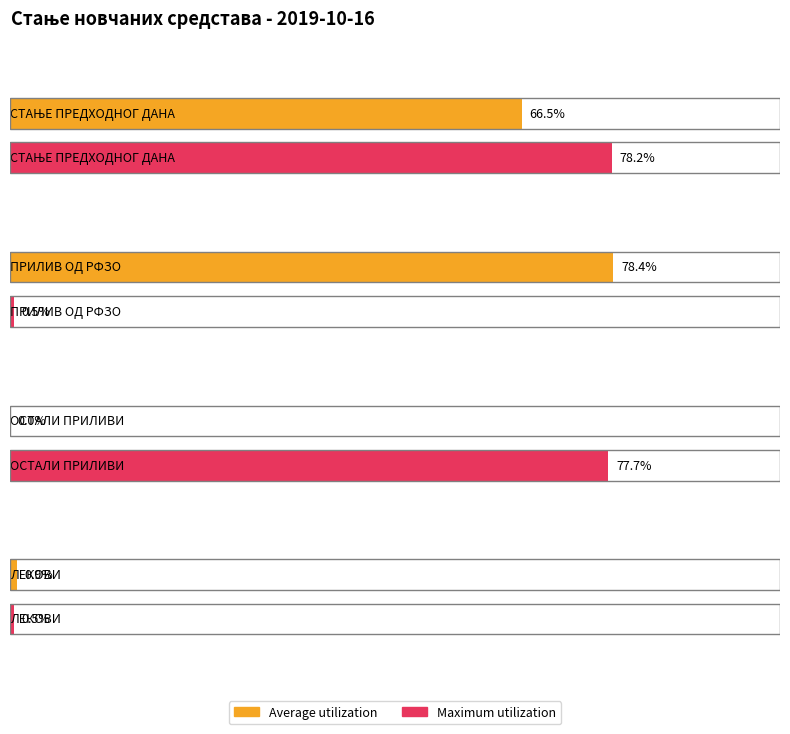

Rank the series at ПРИЛИВ ОД РФЗО from lowest to highest value.

Maximum utilization, Average utilization